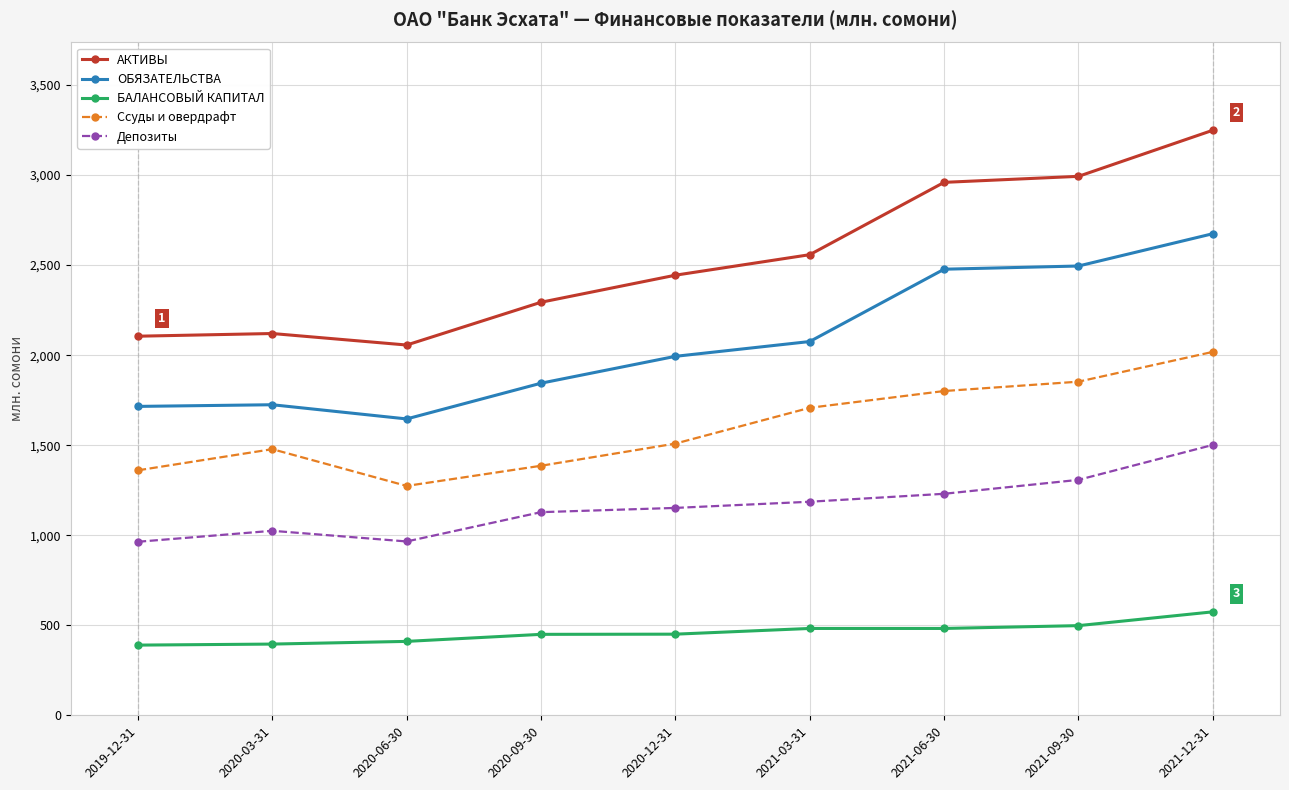

Does the chart have visible grid lines?

Yes